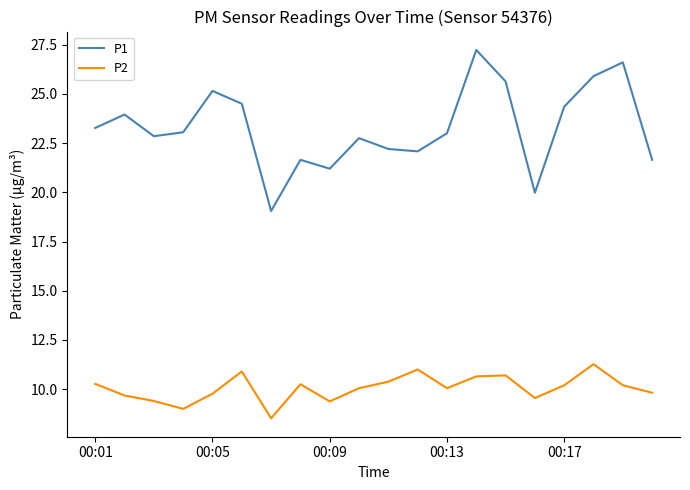

What is the average value of the P2 series?

10.1